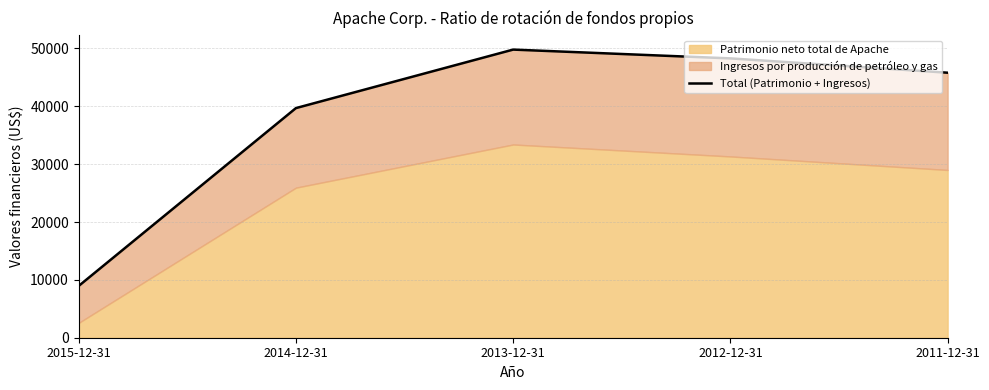

What is the difference between the values at 2013-12-31 and 2014-12-31?

10112